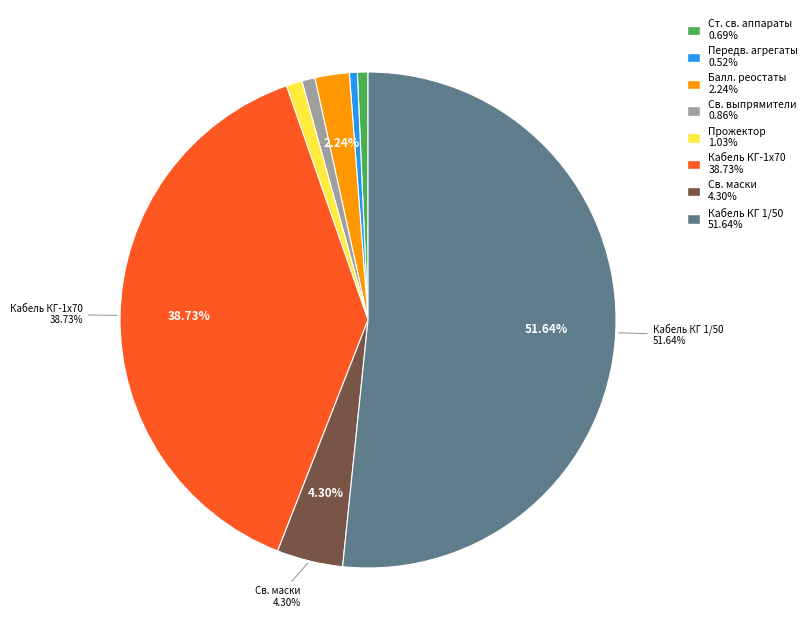

How many segments does this pie chart have?

8